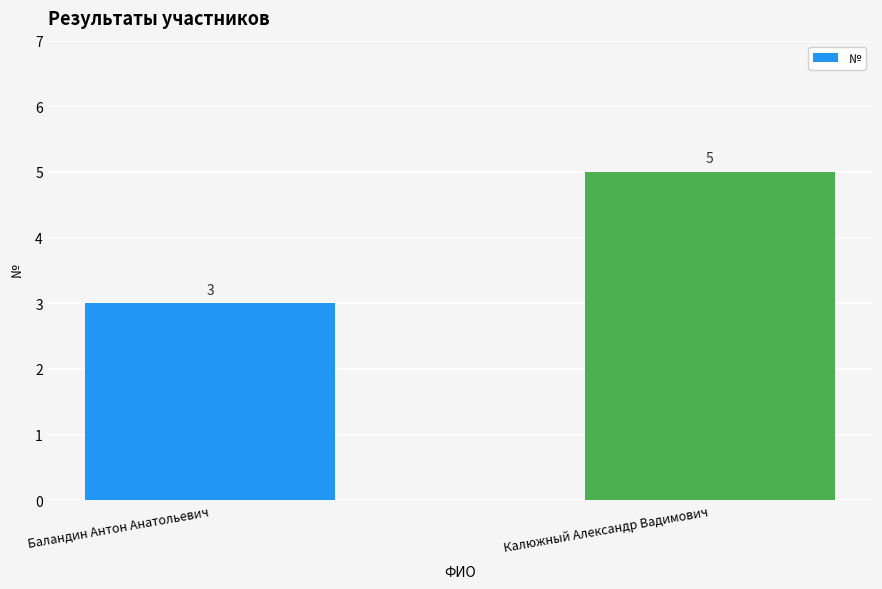

Is it true that the value at Калюжный Александр Вадимович is 7?

False